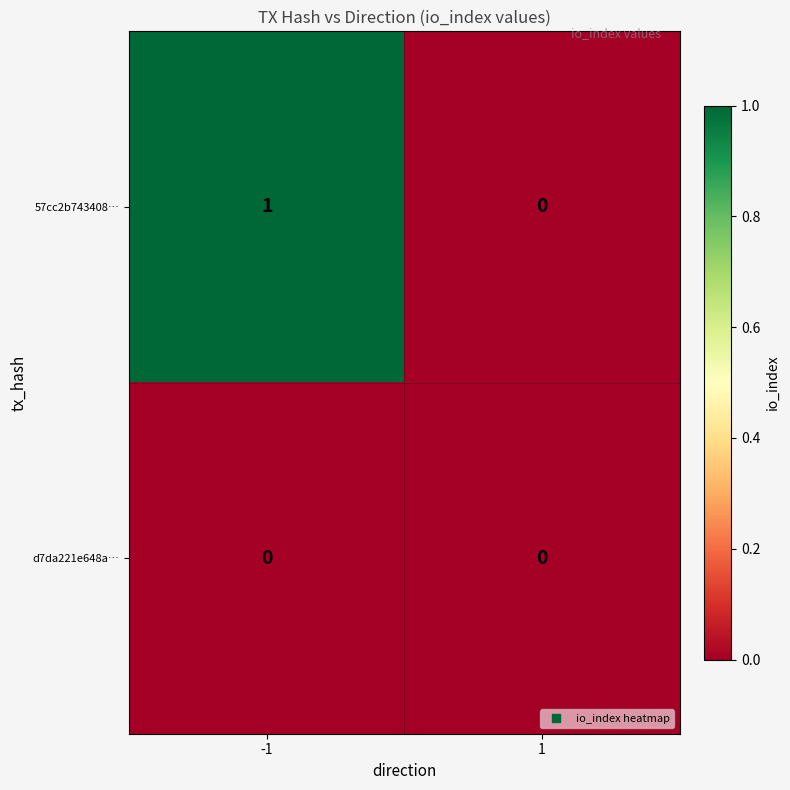

Which series has the largest total across all categories?

57cc2b743408…